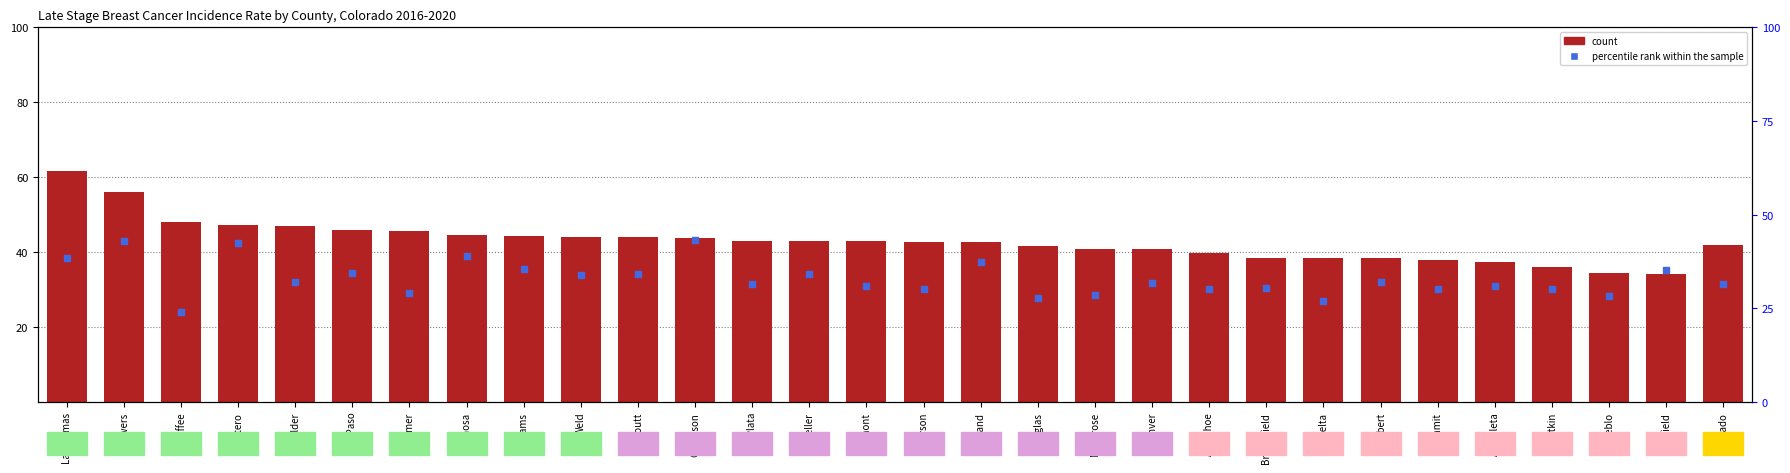

At how many categories does at least one series exceed 36?

28